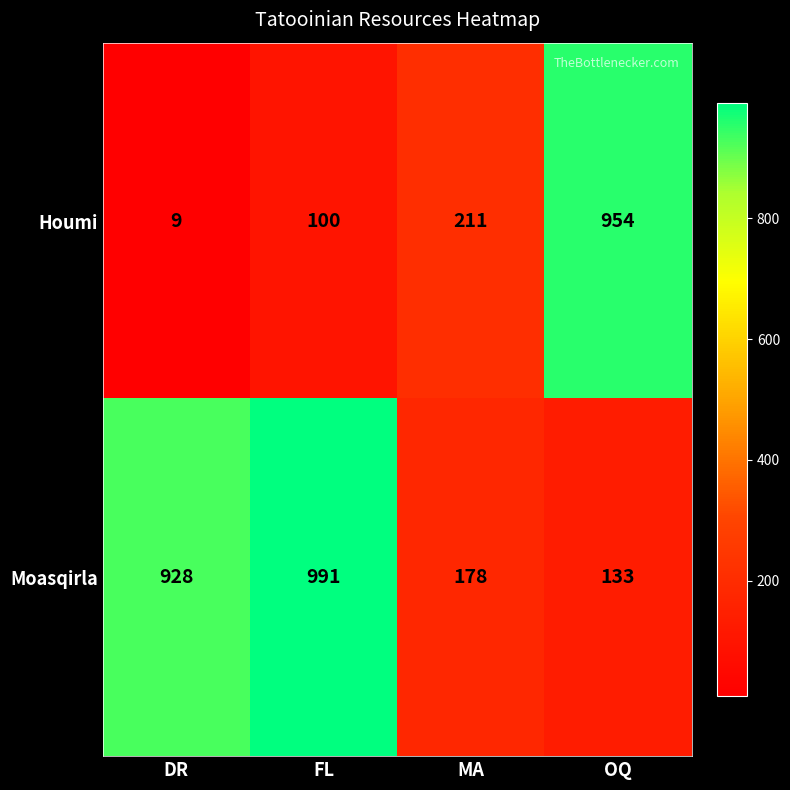

What is the difference between the maximum and minimum values in the Houmi series?

945